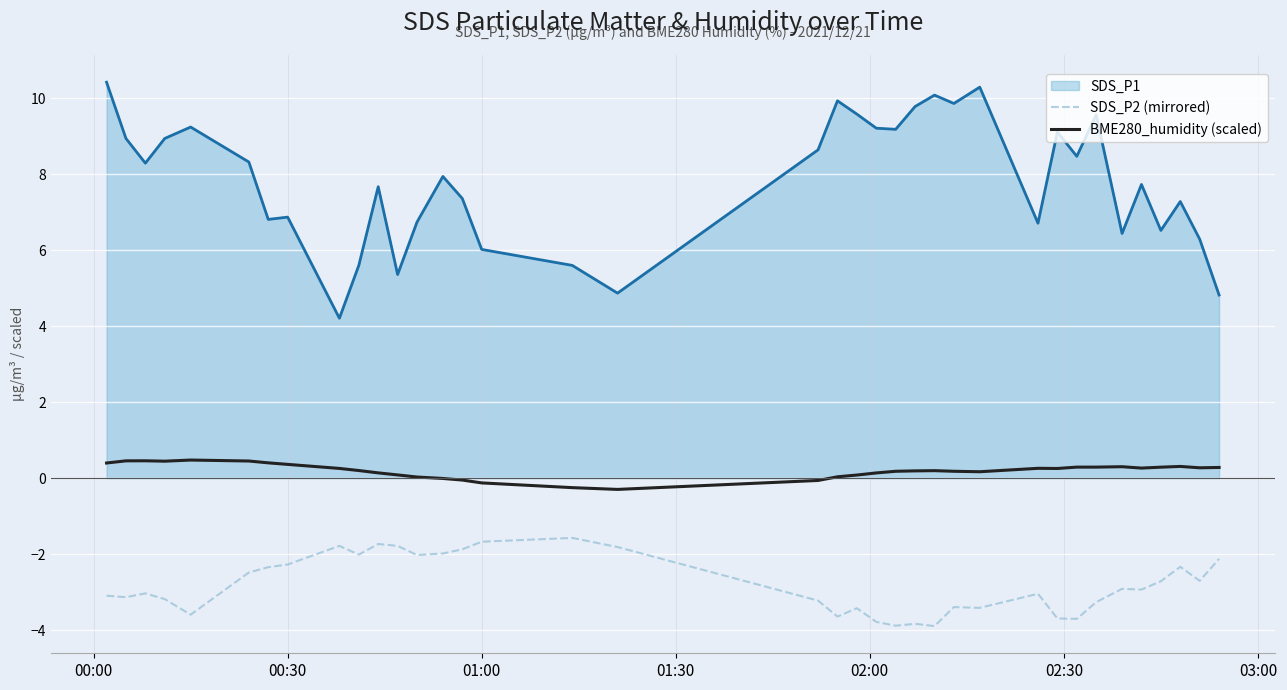

What is the difference between the maximum and minimum values in the BME280_humidity (scaled) series?

0.8